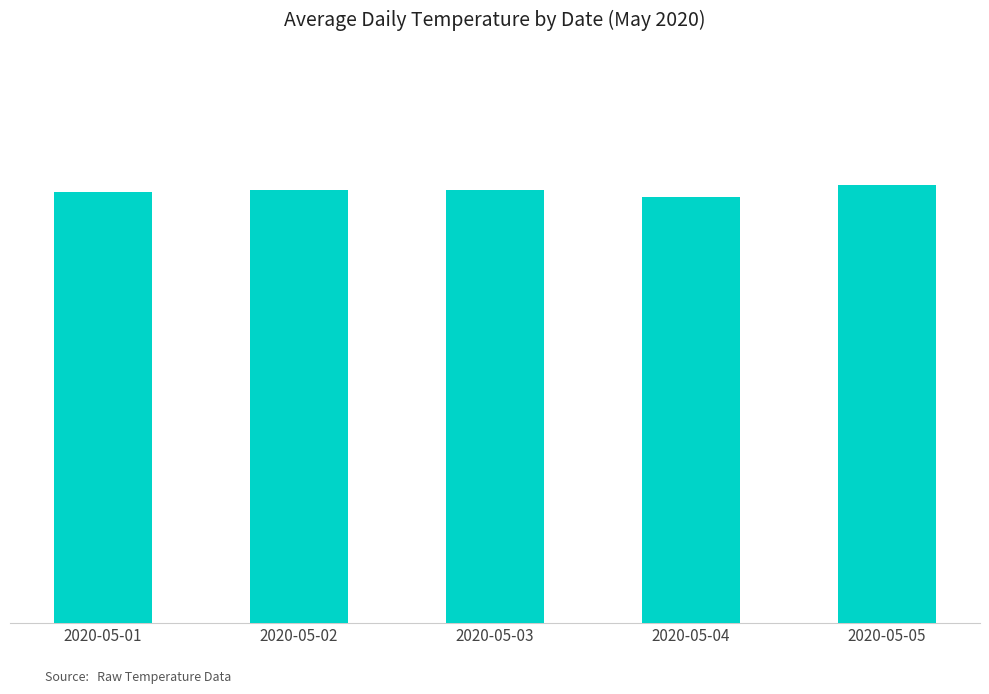

True or false: the data shows 6.6 at 2020-05-04.

False